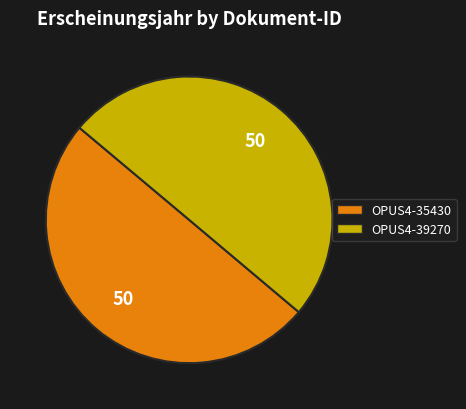

Approximately how many times larger is the value at OPUS4-39270 compared to OPUS4-35430?

1.0